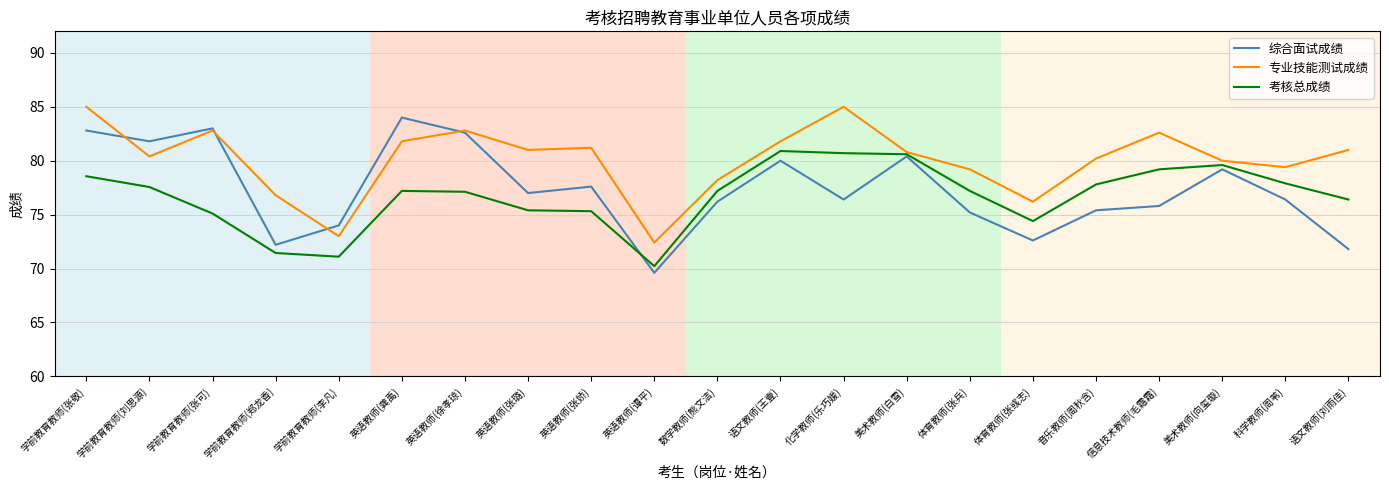

Does the chart display data point markers on the line(s)?

No